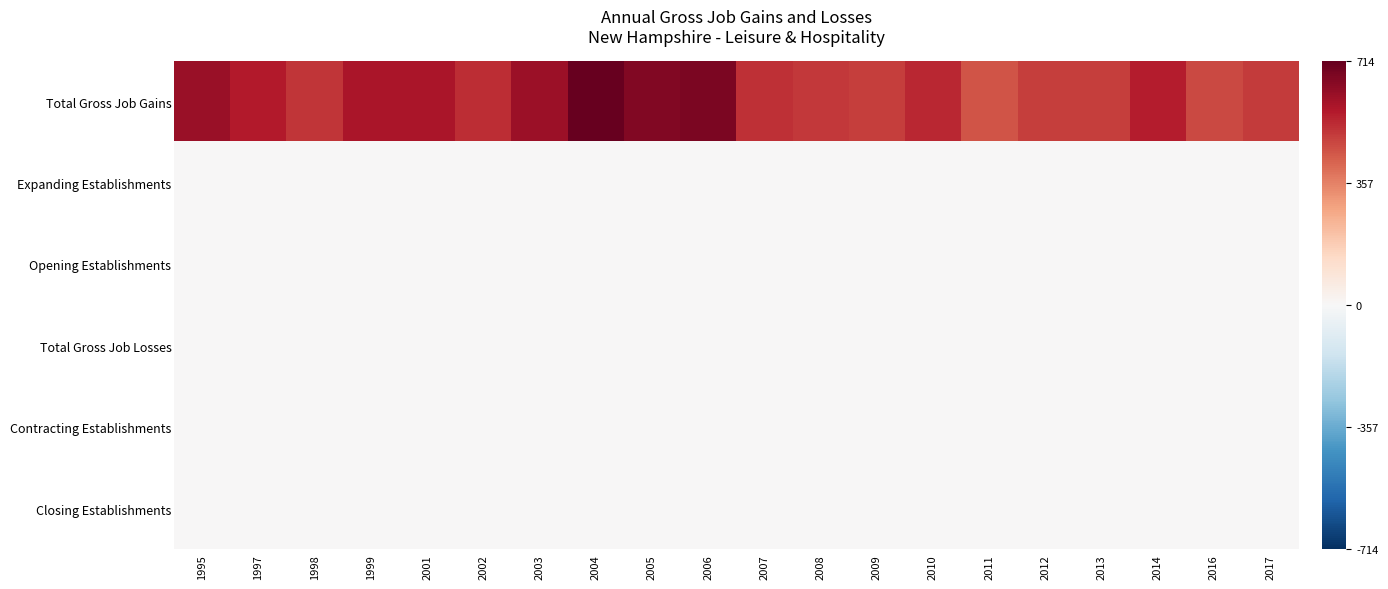

What is the maximum value shown in the chart?

1.0